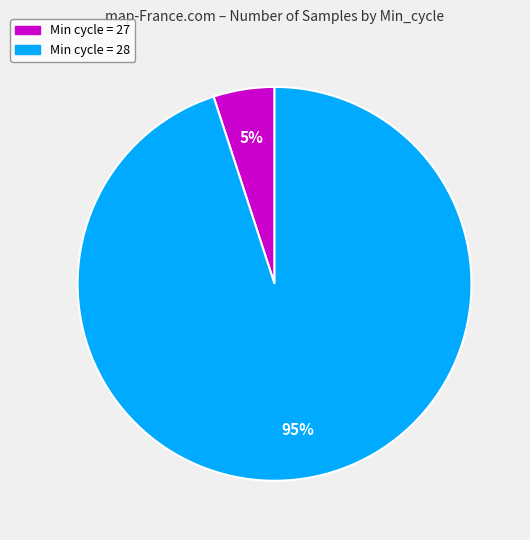

Count the number of slices in the pie.

2